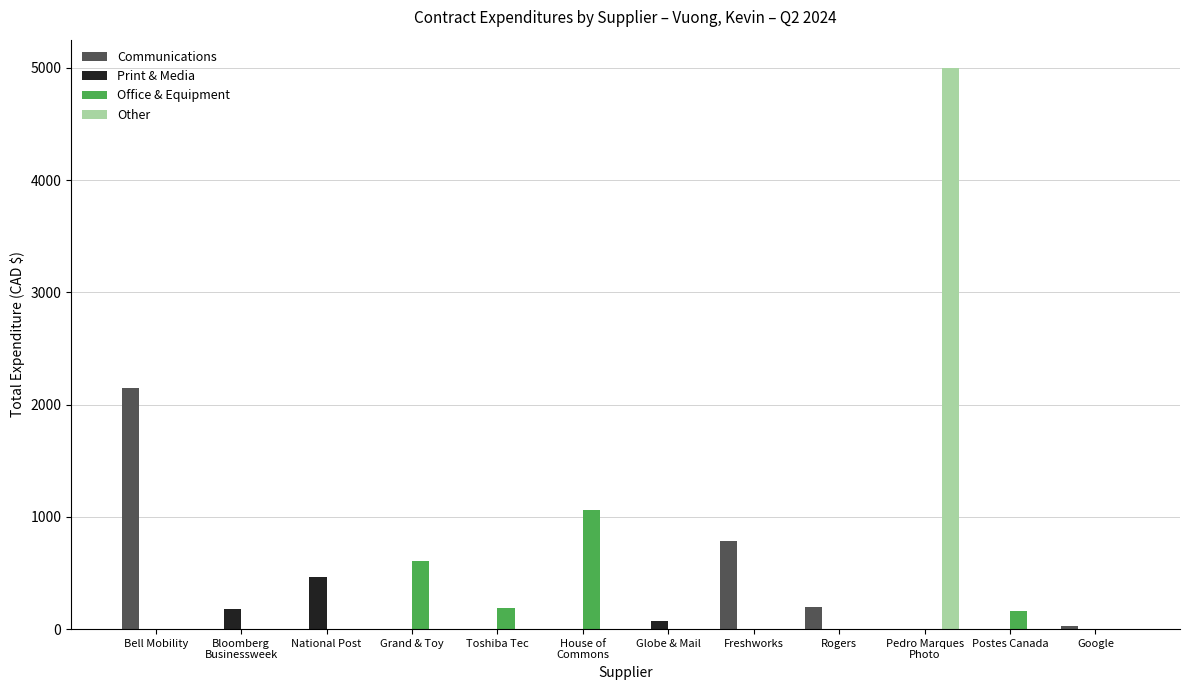

Are the bars grouped side by side (vs. stacked)?

Yes